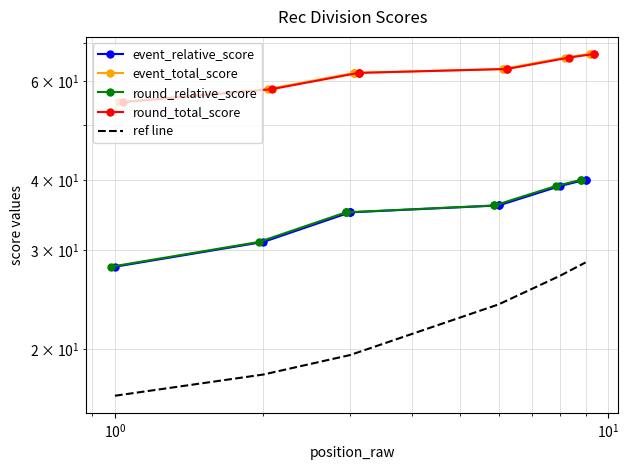

True or false: ref line and event_relative_score intersect in this chart.

False